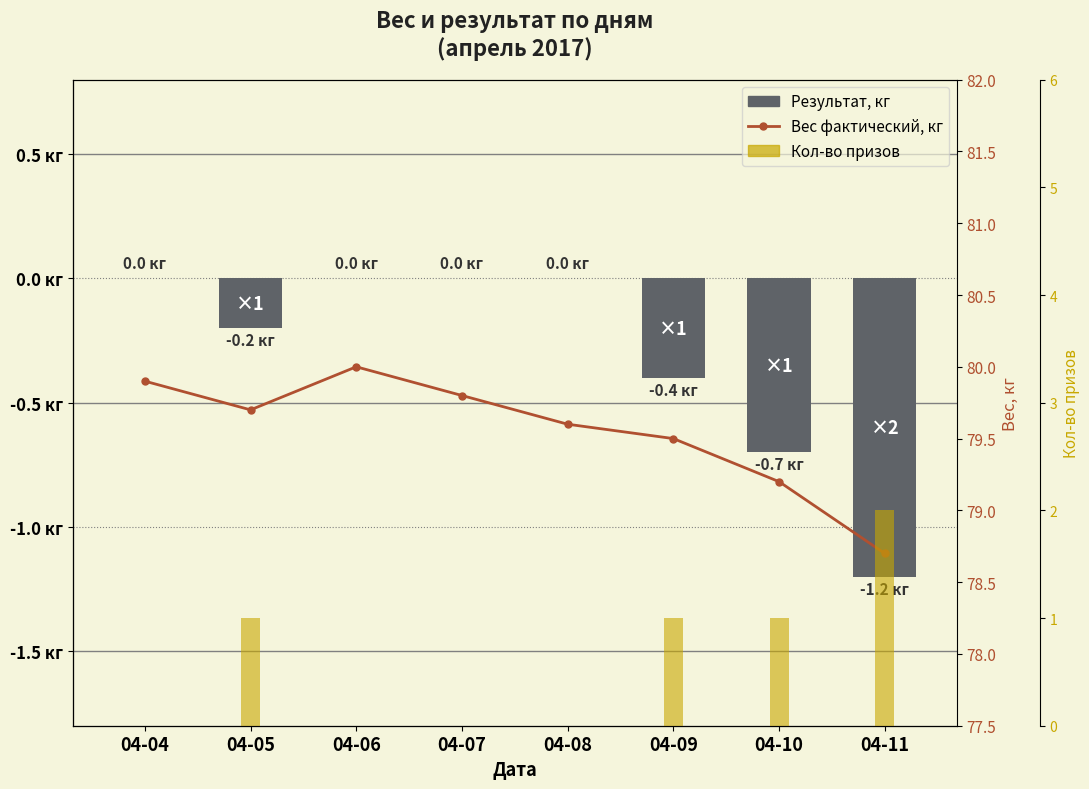

Count the number of data series in this chart.

3